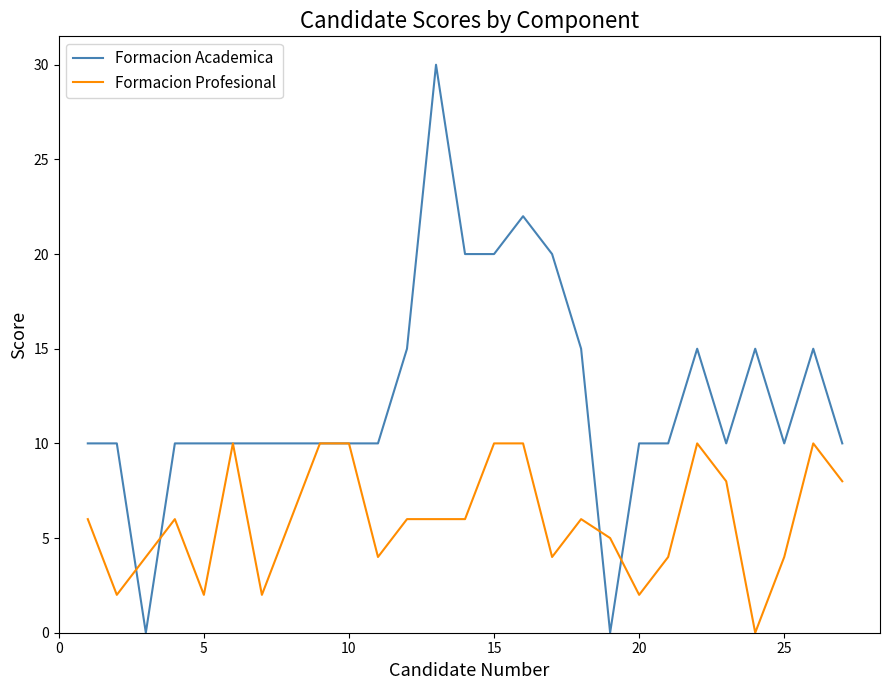

Which series has the widest spread of values?

Formacion Academica